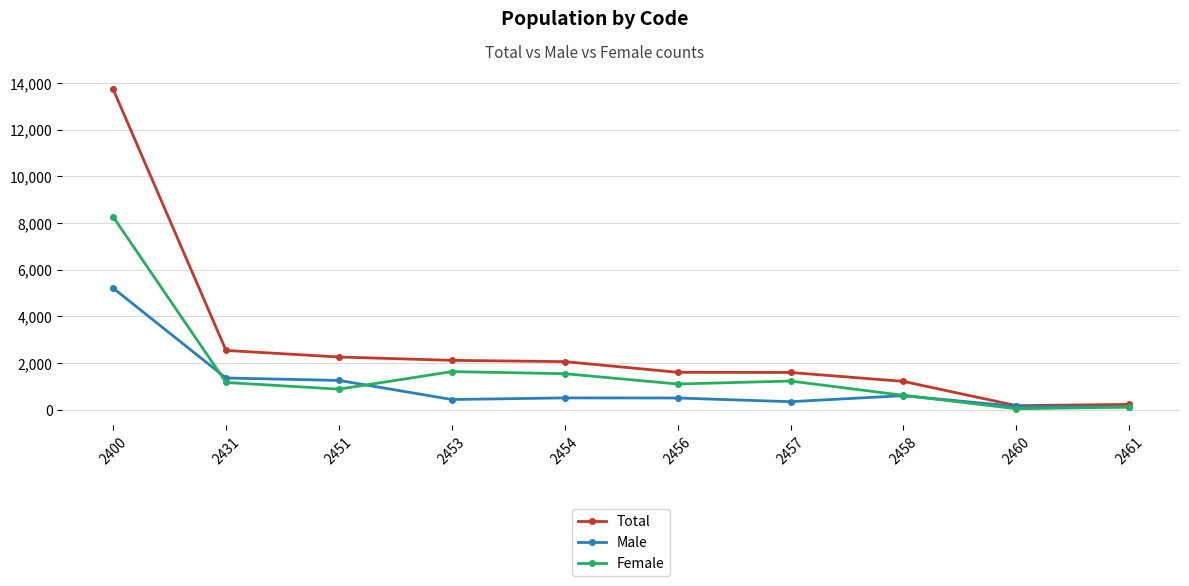

True or false: Male has more than 0 points higher than both neighbors.

True